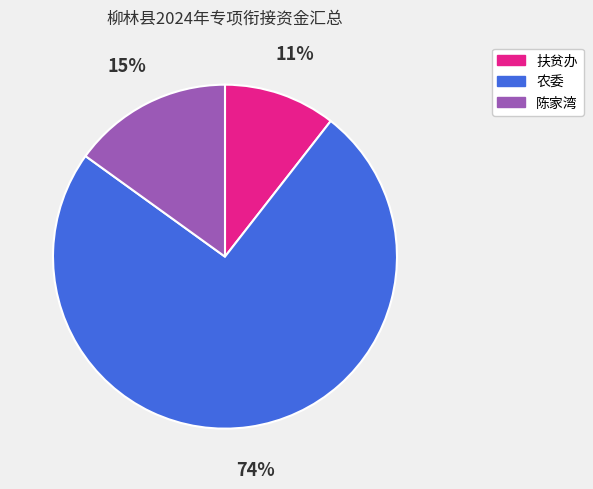

Rank the categories by value from highest to lowest.

农委, 陈家湾, 扶贫办